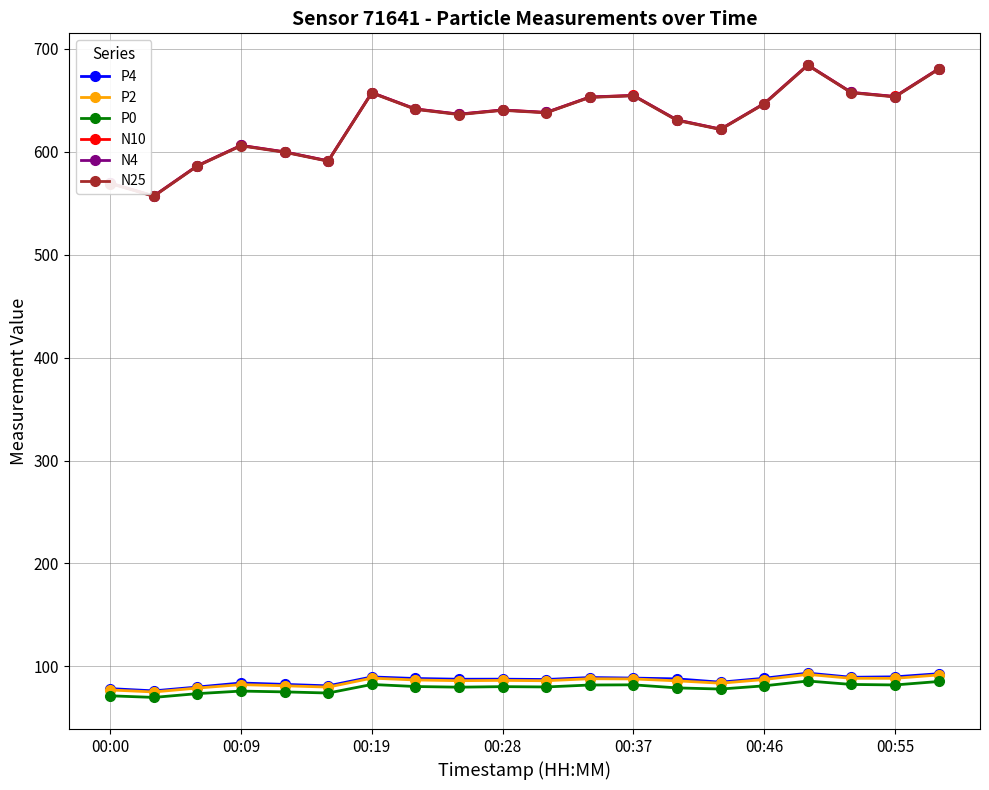

True or false: P2 and N10 cross at least once.

False